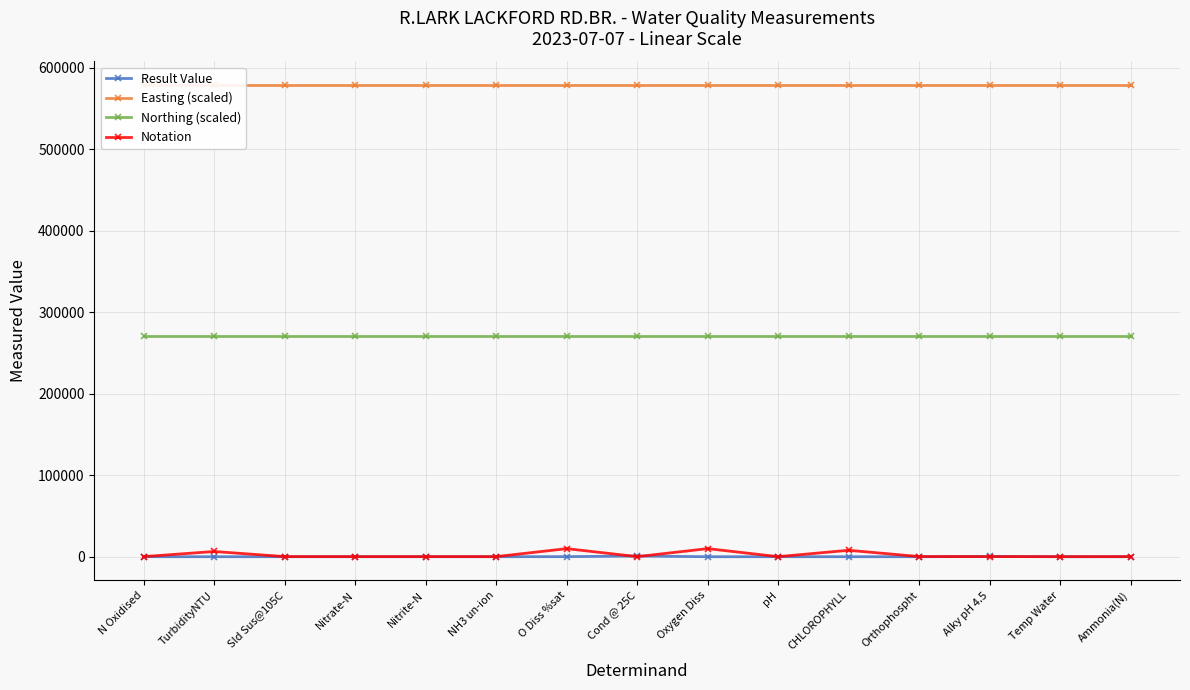

True or false: Northing (scaled) and Result Value cross at least once.

False